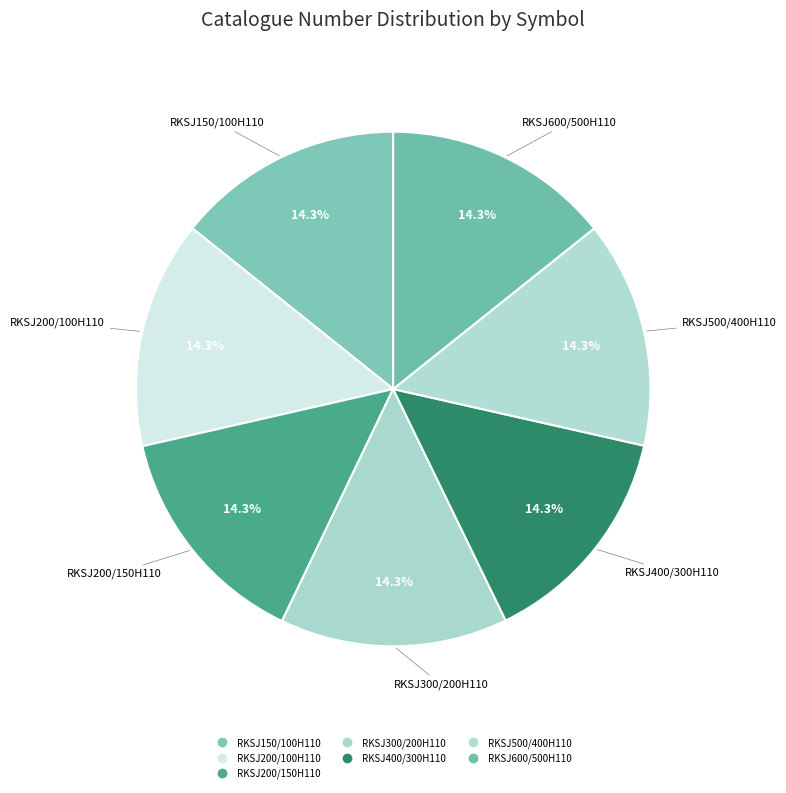

To the nearest percent, what is the combined percentage of RKSJ300/200H110 and RKSJ200/150H110?

29%